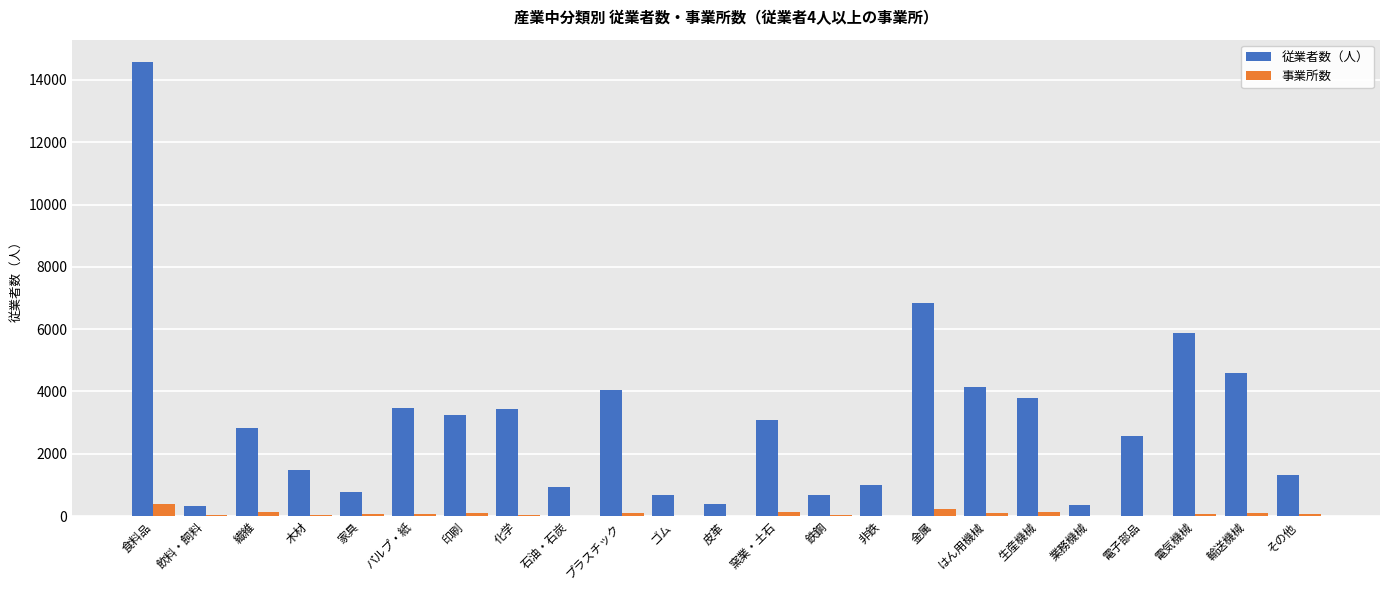

What is the average value of the 事業所数 series?

79